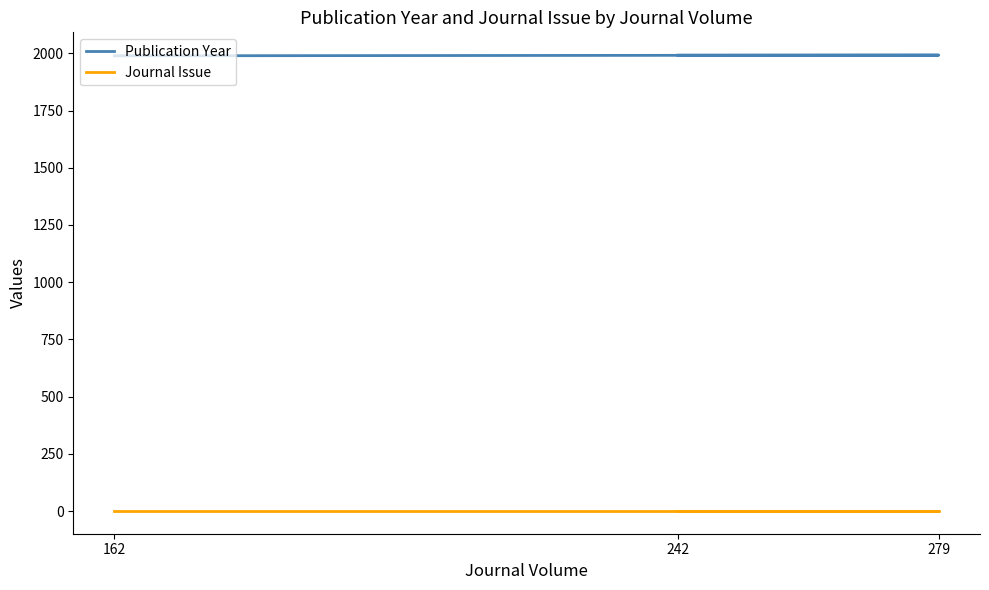

Reading left to right, what are all the values shown in this chart?

Publication Year: 1992	1992	1989
Journal Issue: 1	1	1